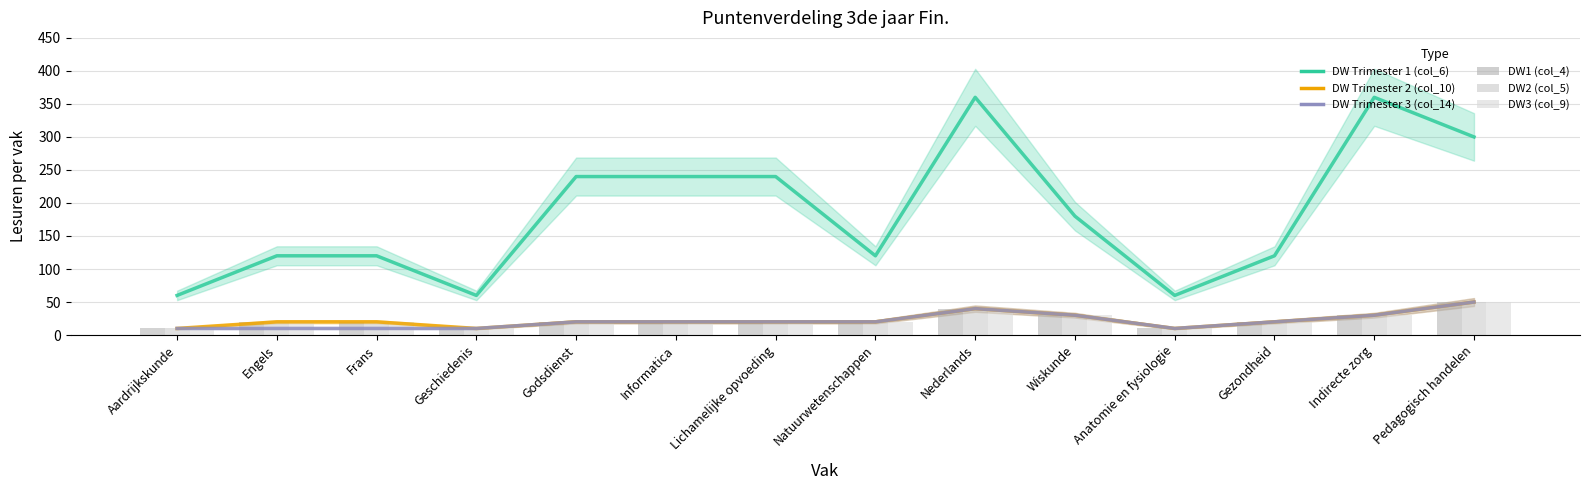

What is the difference between the maximum and second lowest values in the DW Trimester 1 (col_6) series?

300